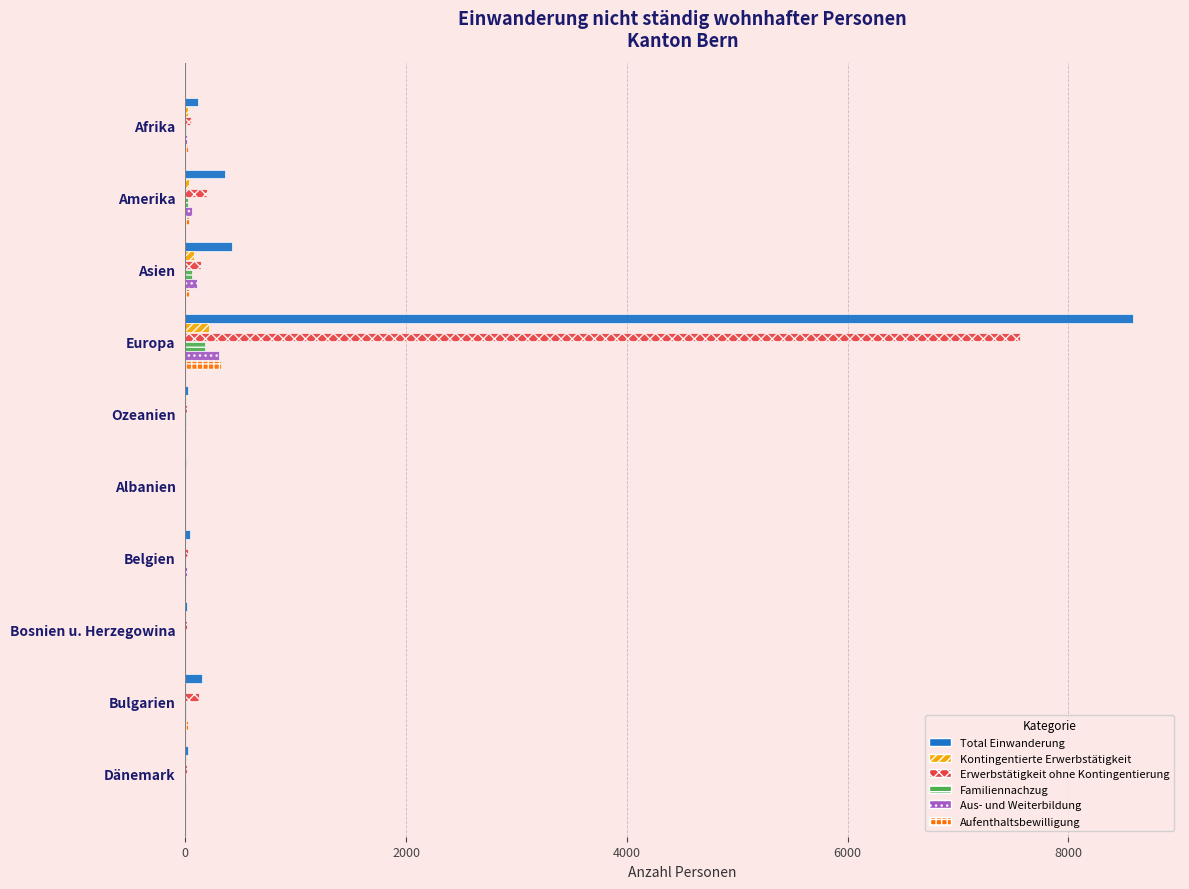

What is the highest value of the Kontingentierte Erwerbstätigkeit series?

213